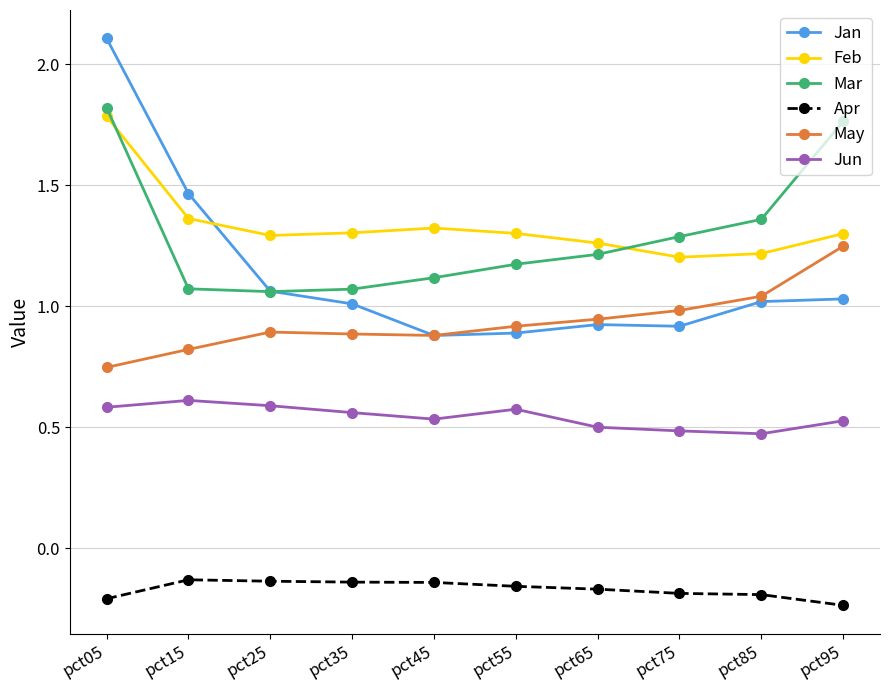

In Mar, how many points are lower than both neighbors (excluding endpoints)?

1